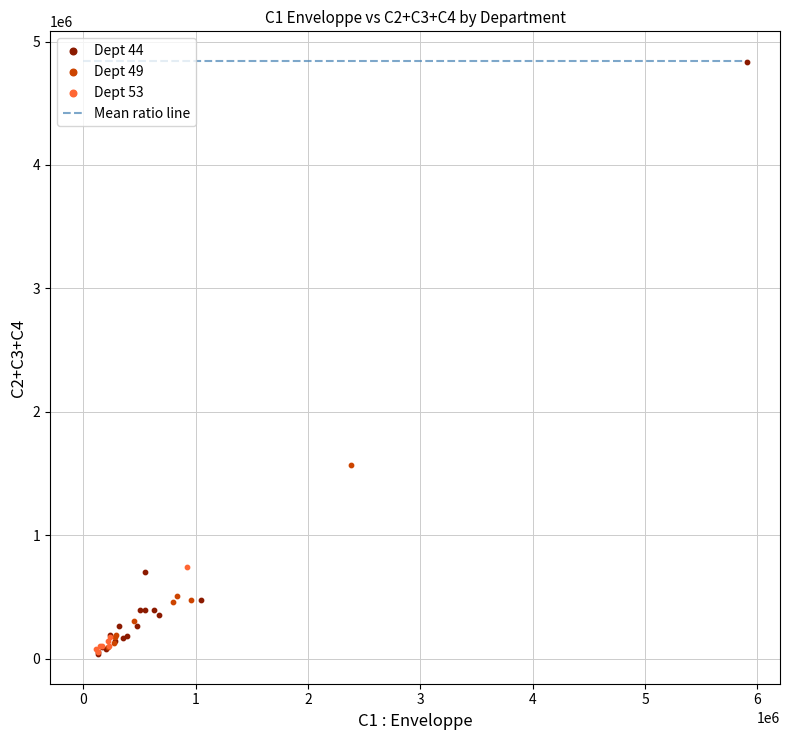

Which series has the widest spread of Y values?

Dept 44